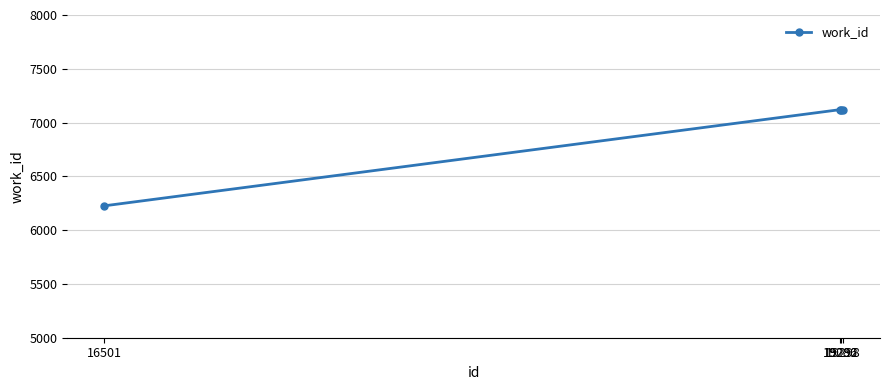

What is the change in value from 16501 to 19292?

+894